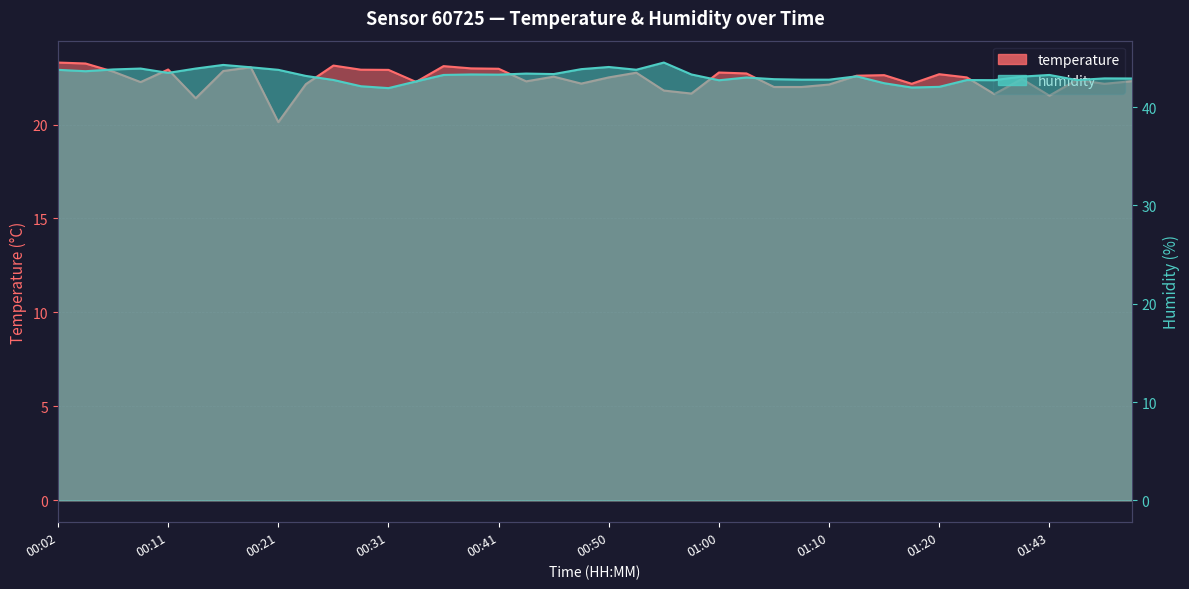

What is the difference between the highest and lowest values at 01:41?

20.7